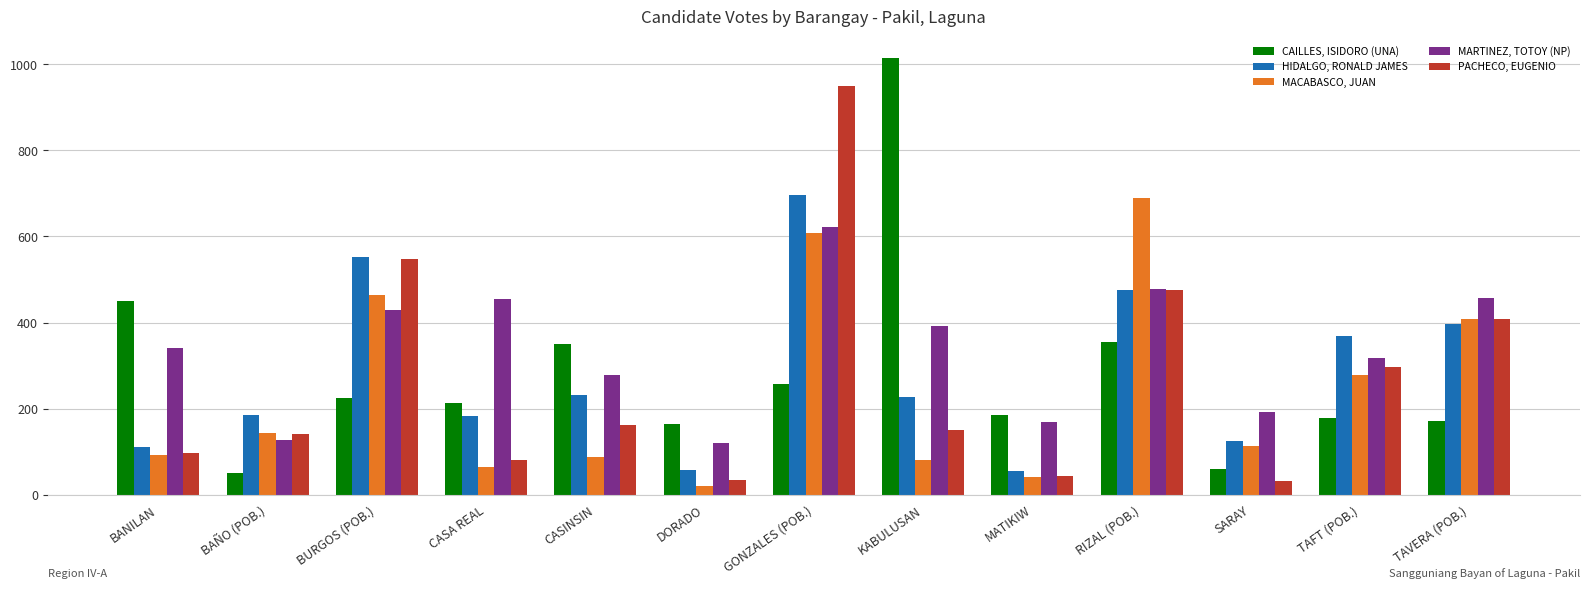

What is the difference between the maximum and minimum values in the CAILLES, ISIDORO (UNA) series?

965